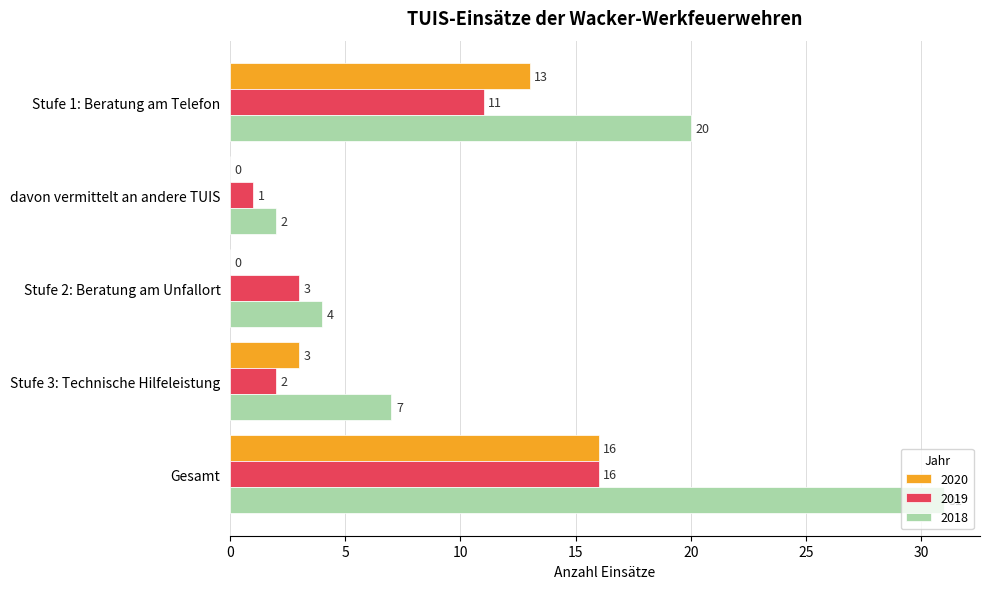

What is the spread (max minus min) of values at Stufe 3: Technische Hilfeleistung?

5